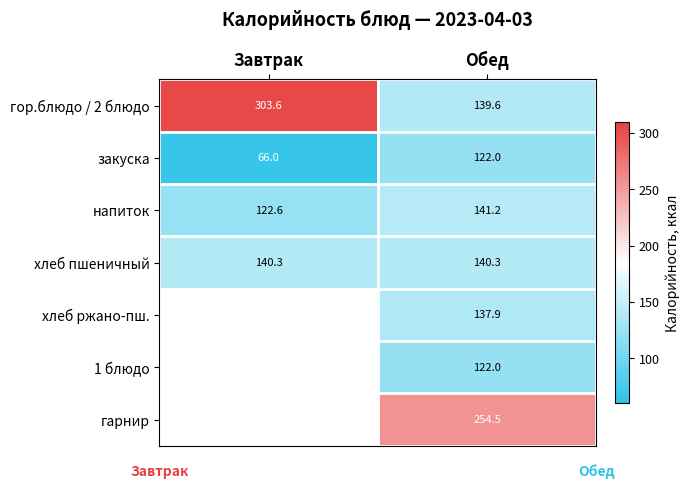

Is the value of гор.блюдо / 2 блюдо at Обед greater than the value of закуска at Завтрак?

Yes